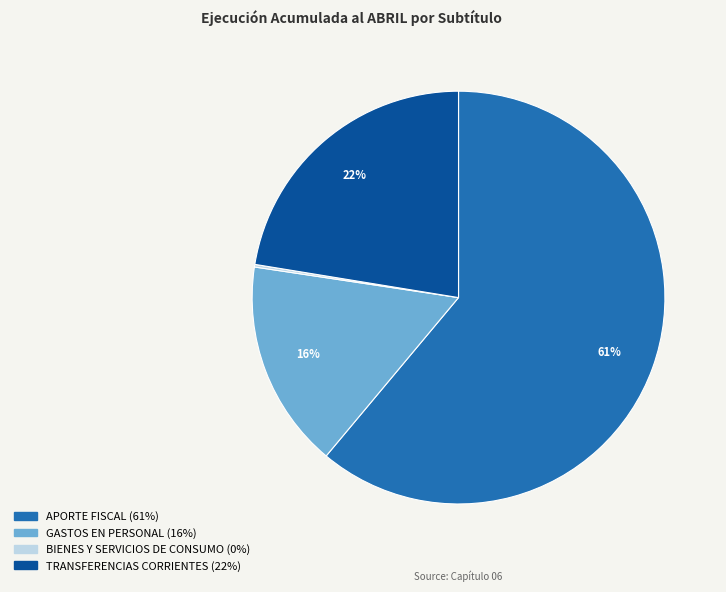

Is it true that APORTE FISCAL is 69% of the pie?

False